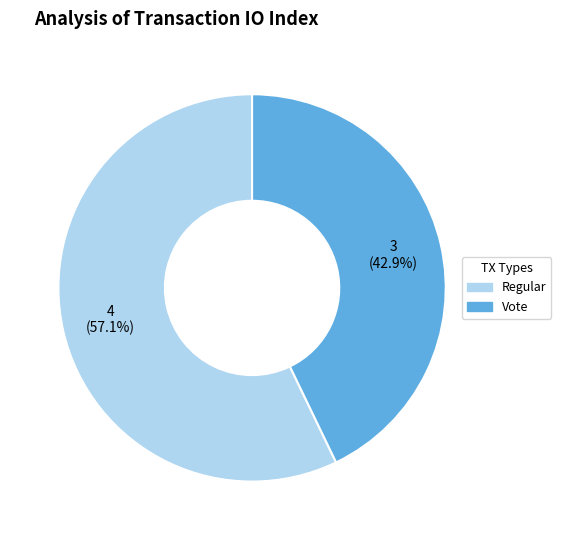

Approximately how many times larger is the value at Regular compared to Vote?

1.3